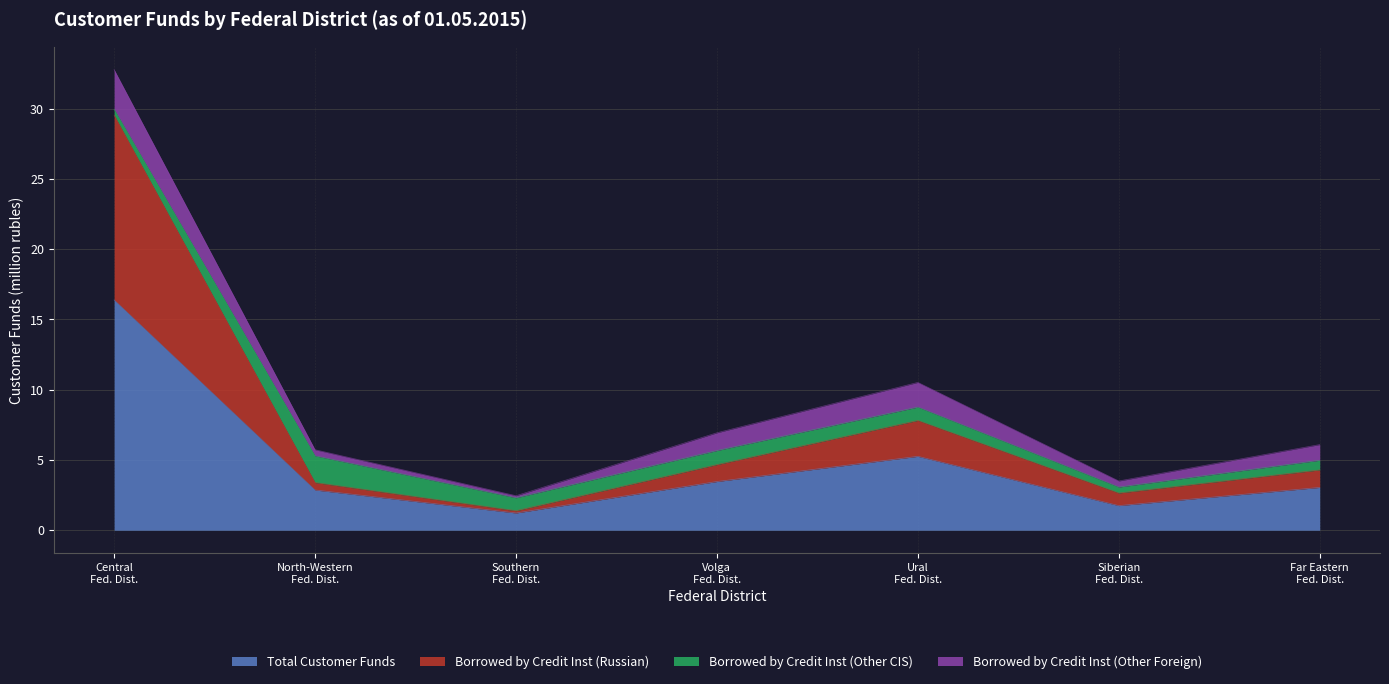

What is the maximum value for Total Customer Funds?

16.4